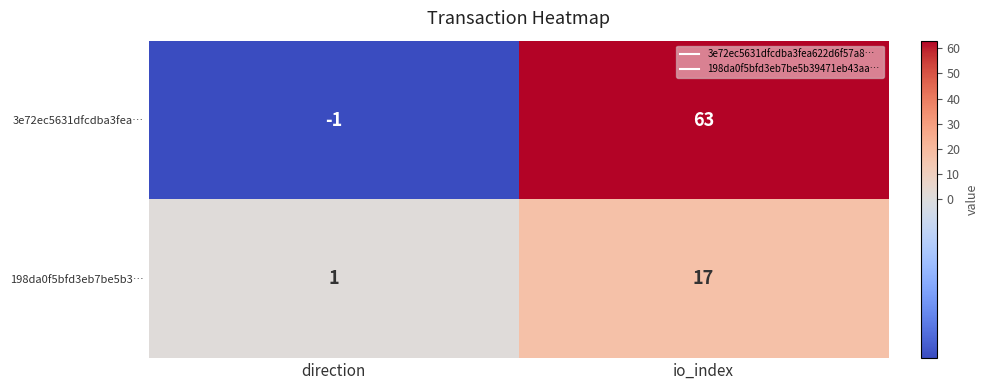

What is the sum of the 3e72ec5631dfcdba3fea… values at io_index and direction?

62